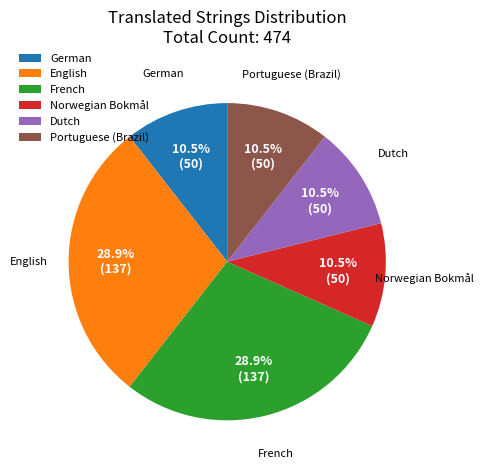

What is the total percentage of German and French?

39.5%